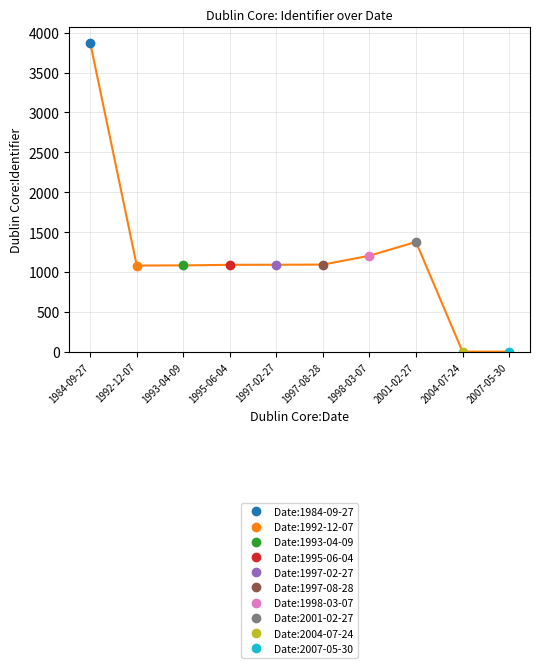

How many interior local valleys (lower than both neighbors) does the data have?

1